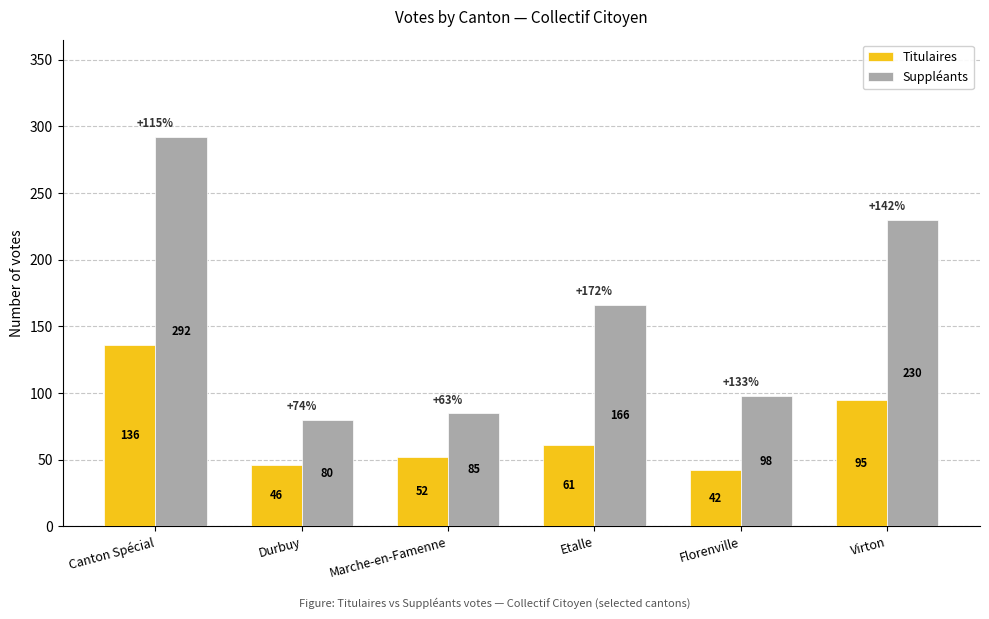

At which label is Suppléants closest to 186?

Etalle